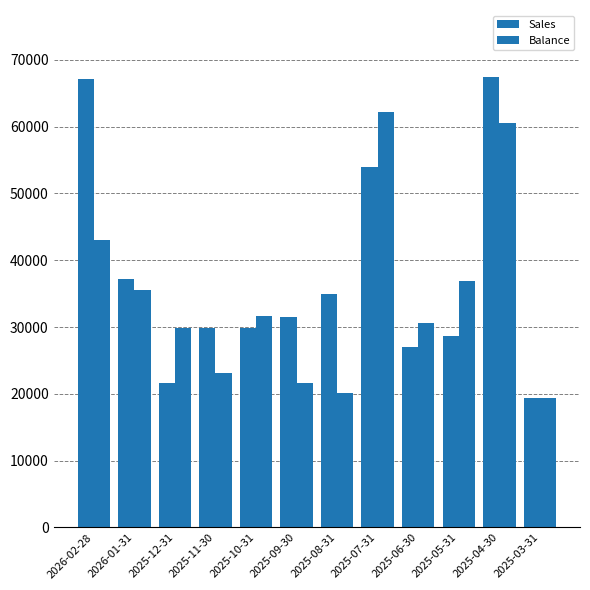

How many categories are shown in the chart?

12